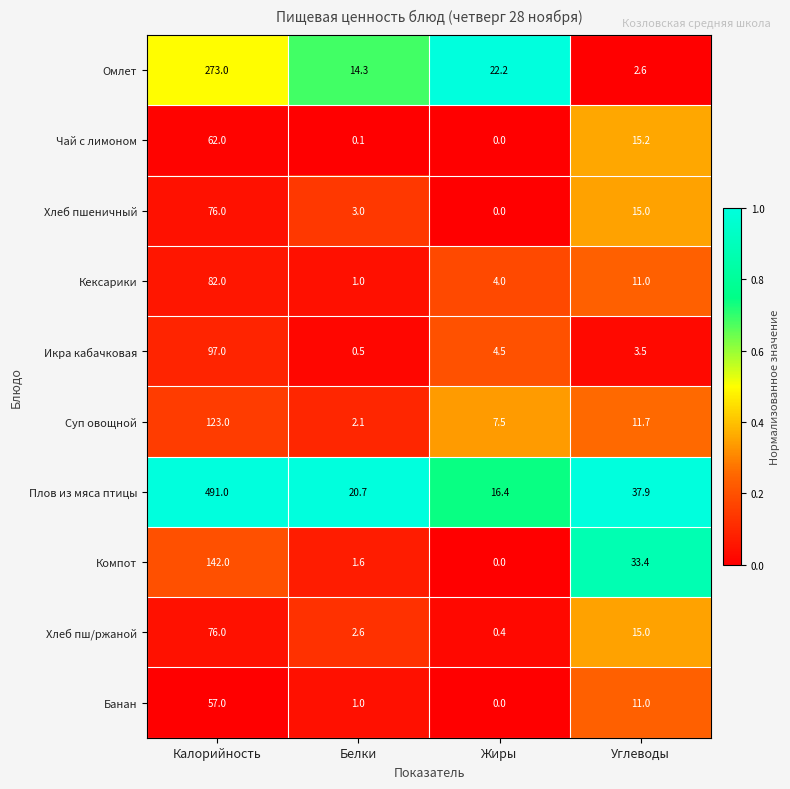

The value of Суп овощной at Жиры is 7.5. True or false?

True